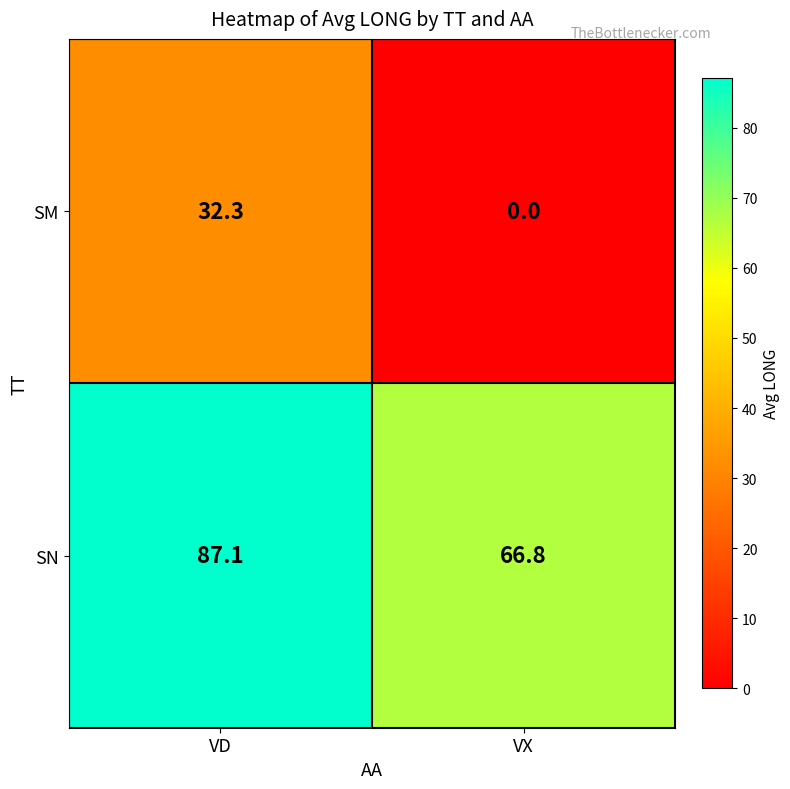

True or false: SN has a value of 66.8 at VX.

True